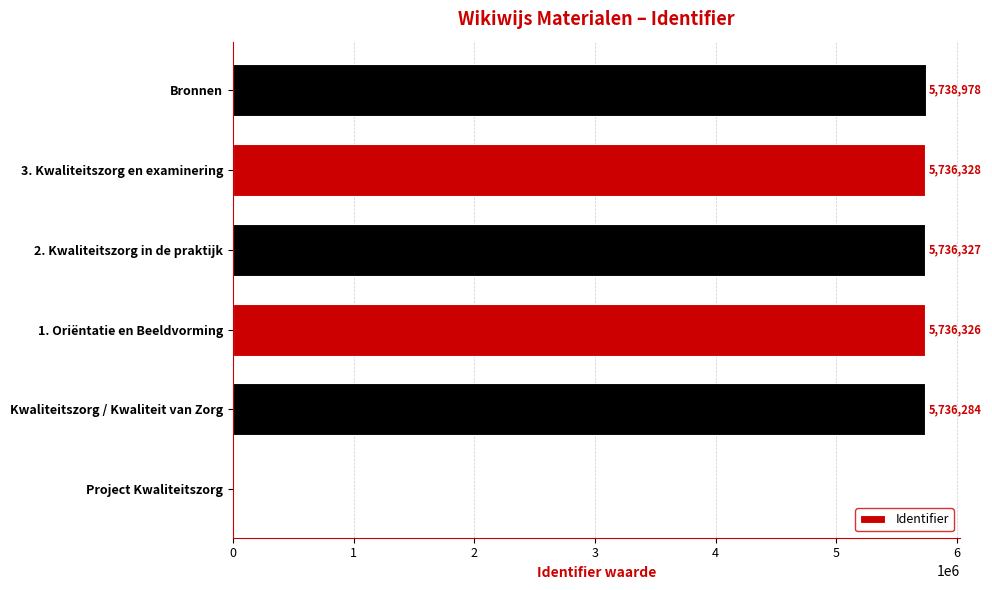

Reading bottom to top, list all the values displayed in this chart.

Project Kwaliteitszorg=0	Kwaliteitszorg / Kwaliteit van Zorg=5736284	1. Oriëntatie en Beeldvorming=5736326	2. Kwaliteitszorg in de praktijk=5736327	3. Kwaliteitszorg en examinering=5736328	Bronnen=5738978